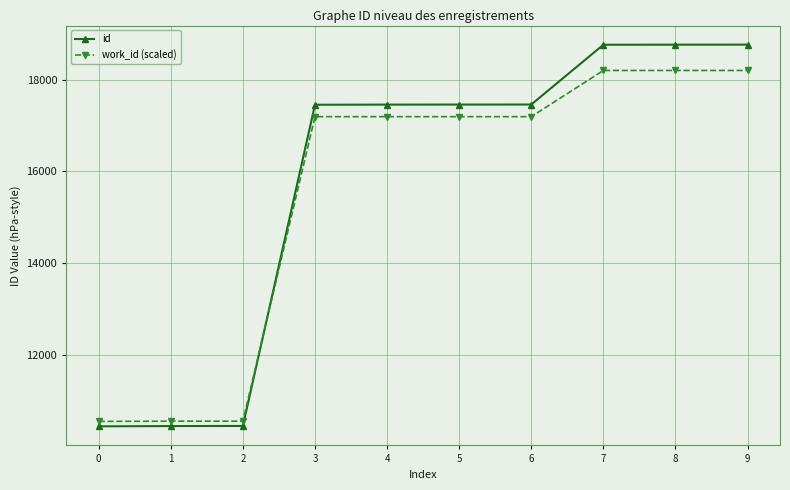

What is the value of the work_id (scaled) point at the 10th from the left?

18198.2